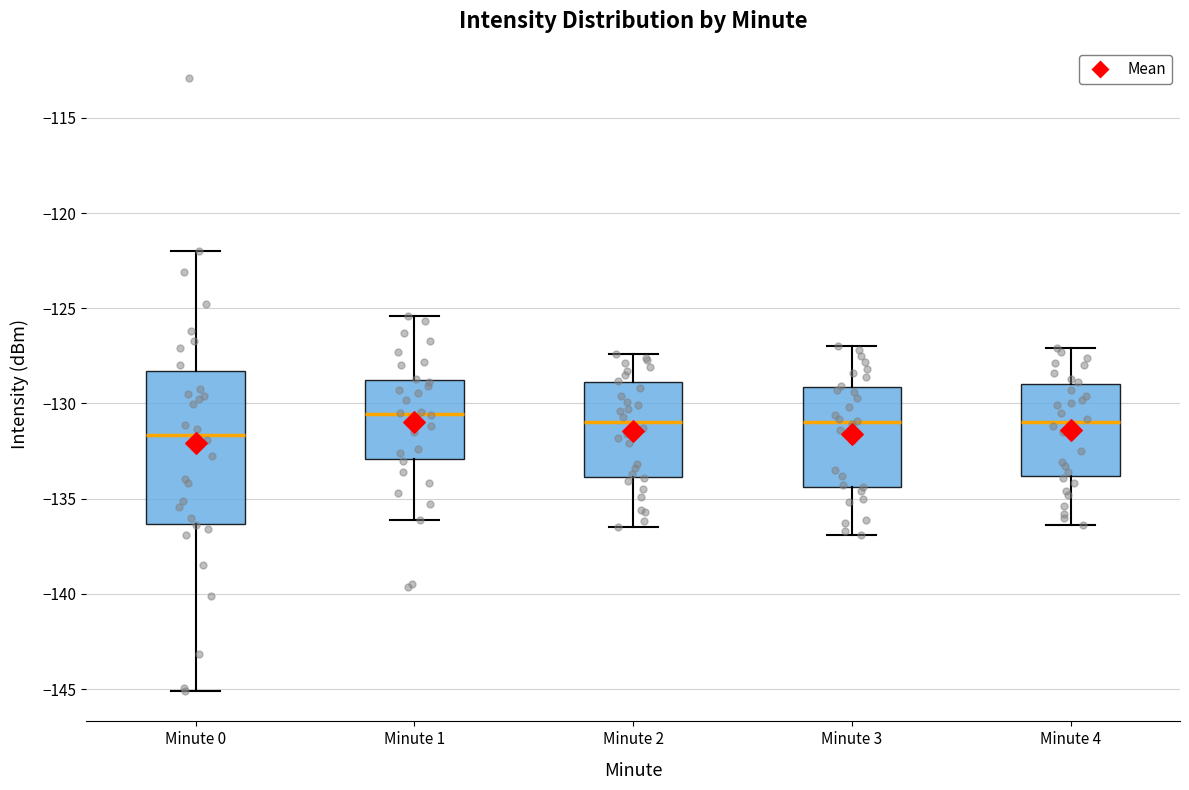

Reading left to right, read every box against the y-axis: the position of its median line, the range the box covers, and the ends of its whiskers. The values are not printed on the chart, so give them approximately, as read against the axis.

Minute 0: median -131.5, box -136.5 to -128.5, whiskers -145.0 to -122.0
Minute 1: median -130.5, box -133.0 to -128.5, whiskers -136.0 to -125.5
Minute 2: median -131.0, box -134.0 to -129.0, whiskers -136.5 to -127.5
Minute 3: median -131.0, box -134.5 to -129.0, whiskers -137.0 to -127.0
Minute 4: median -131.0, box -134.0 to -129.0, whiskers -136.5 to -127.0